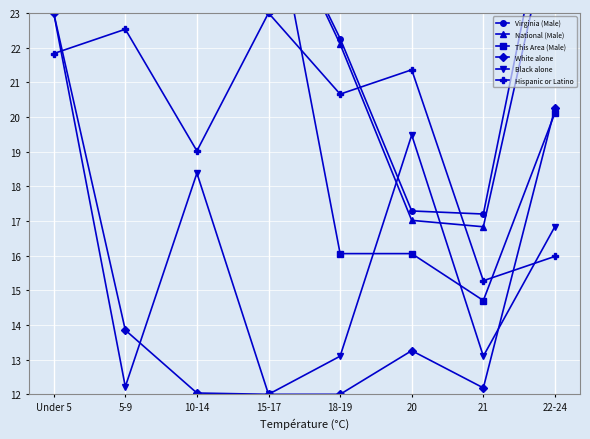

How many categories are shown in the chart?

8